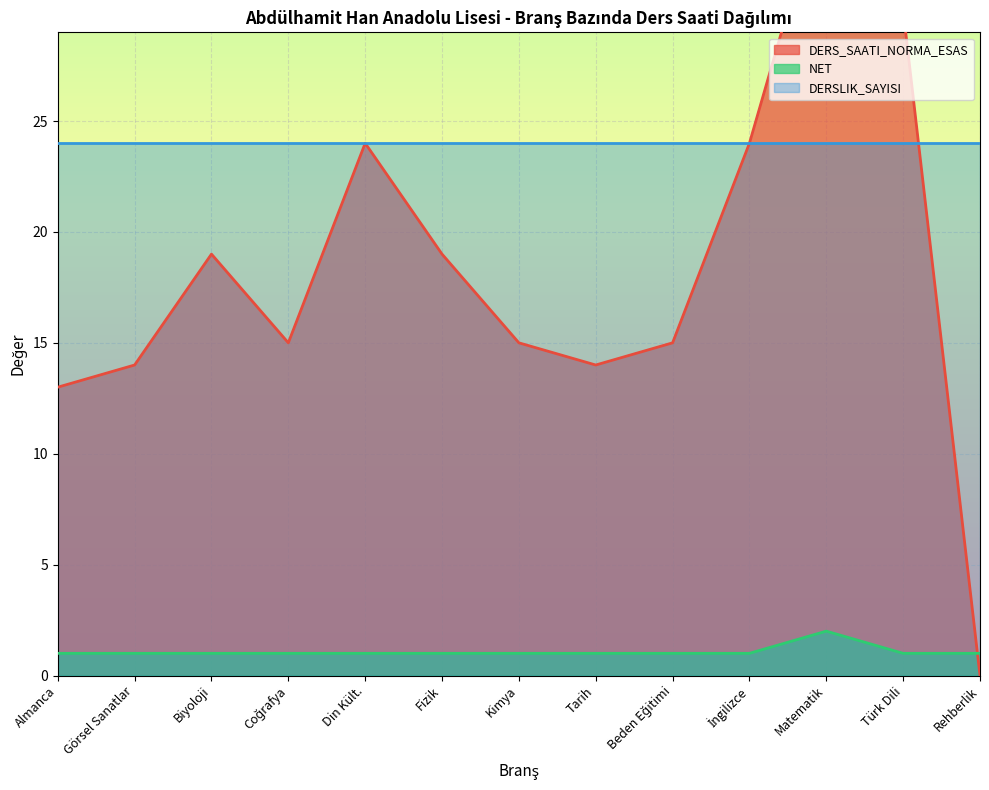

What is the label of the 7th point from the right?

Kimya